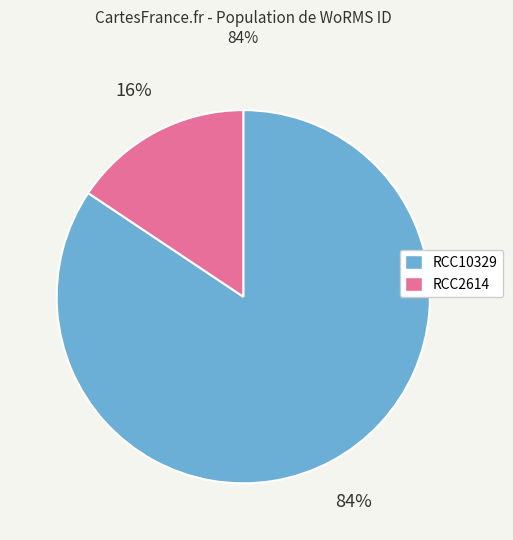

Which slice is the largest?

RCC10329